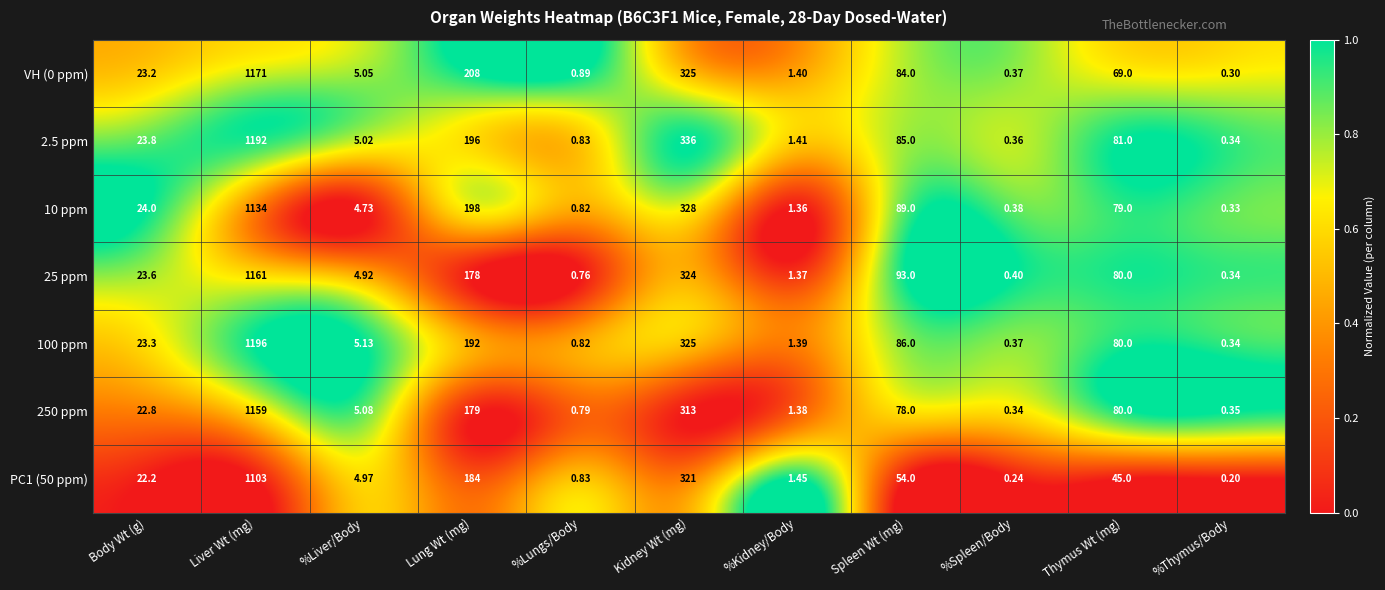

What is the spread (max minus min) of values at %Kidney/Body?

0.1